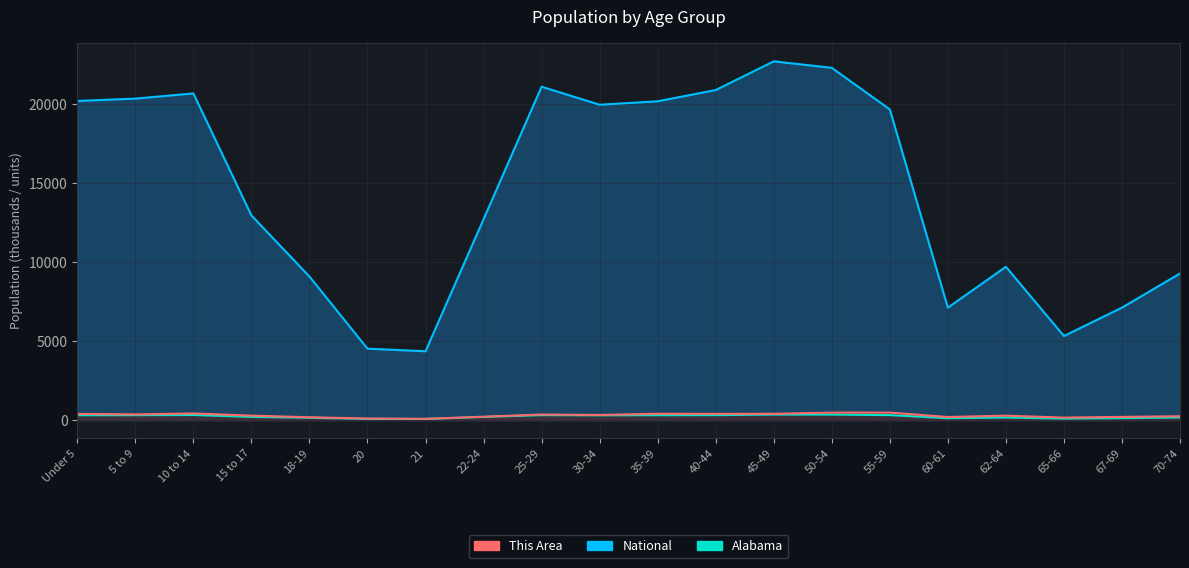

Where is National nearest to the value 13531?

15 to 17